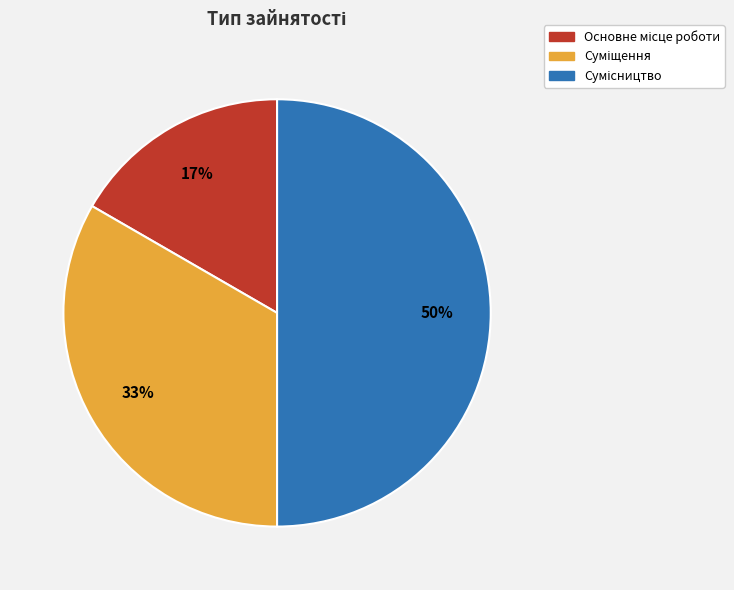

To the nearest percent, what is the difference between the largest and smallest slice percentages?

33%